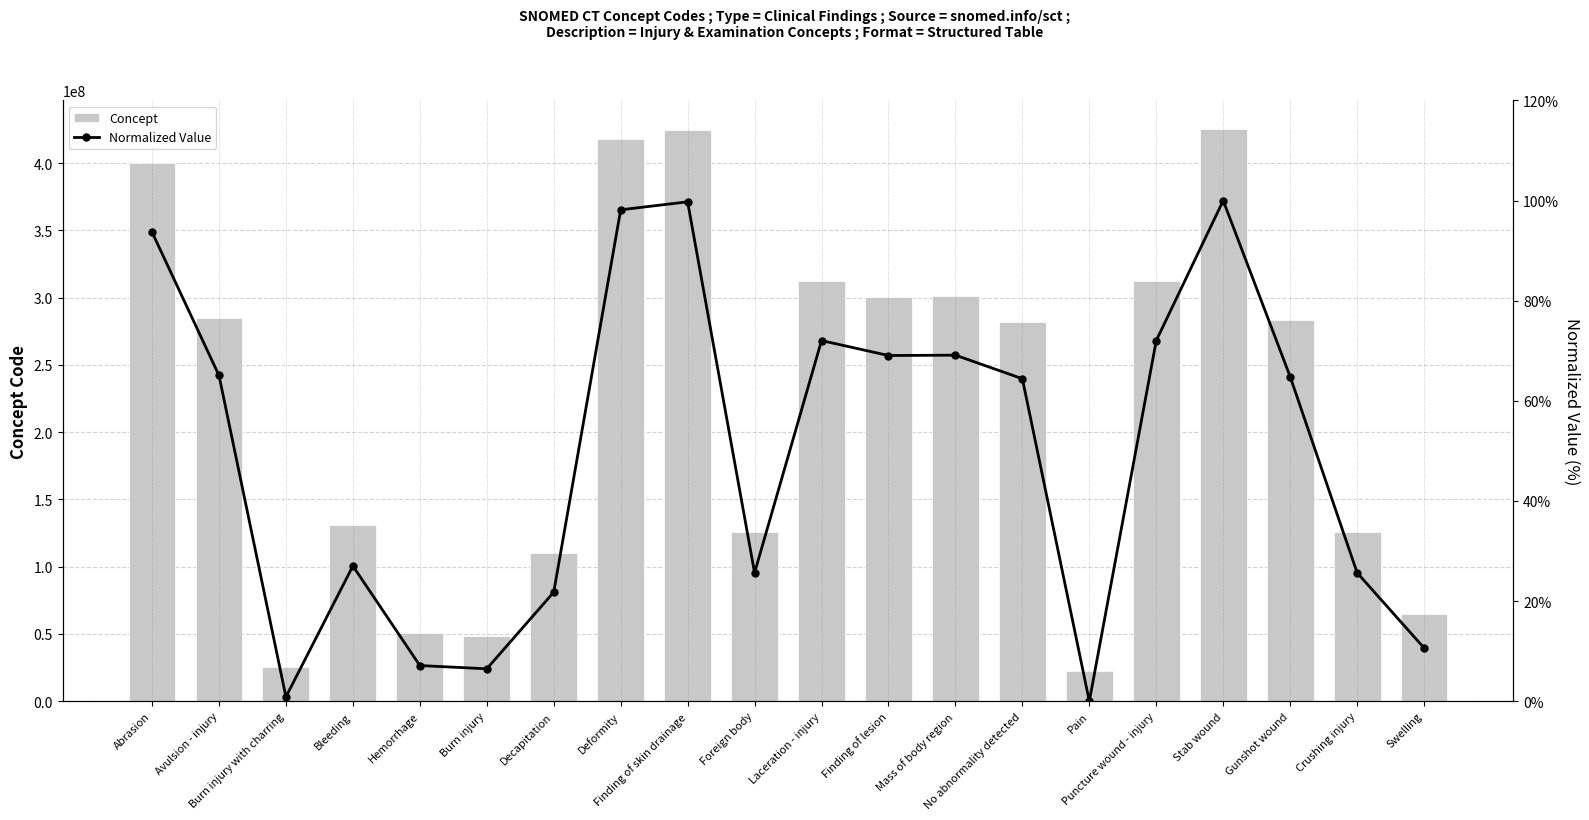

Reading left to right, transcribe all the data shown in this chart.

Concept: Abrasion=399963005.0	Avulsion - injury=284554003.0	Burn injury with charring=25733008.0	Bleeding=131148009.0	Hemorrhage=50960005.0	Burn injury=48333001.0	Decapitation=110014005.0	Deformity=417893002.0	Finding of skin drainage=424329008.0	Foreign body=125670008.0	Laceration - injury=312608009.0	Finding of lesion=300577008.0	Mass of body region=300862005.0	No abnormality detected=281900007.0	Pain=22253000.0	Puncture wound - injury=312609001.0	Stab wound=425322008.0	Gunshot wound=283545005.0	Crushing injury=125665001.0	Swelling=65124004.0
Normalized Value: Abrasion=93.7	Avulsion - injury=65.1	Burn injury with charring=0.9	Bleeding=27.0	Hemorrhage=7.1	Burn injury=6.5	Decapitation=21.8	Deformity=98.2	Finding of skin drainage=99.8	Foreign body=25.7	Laceration - injury=72.0	Finding of lesion=69.1	Mass of body region=69.1	No abnormality detected=64.4	Pain=0.0	Puncture wound - injury=72.0	Stab wound=100.0	Gunshot wound=64.8	Crushing injury=25.7	Swelling=10.6